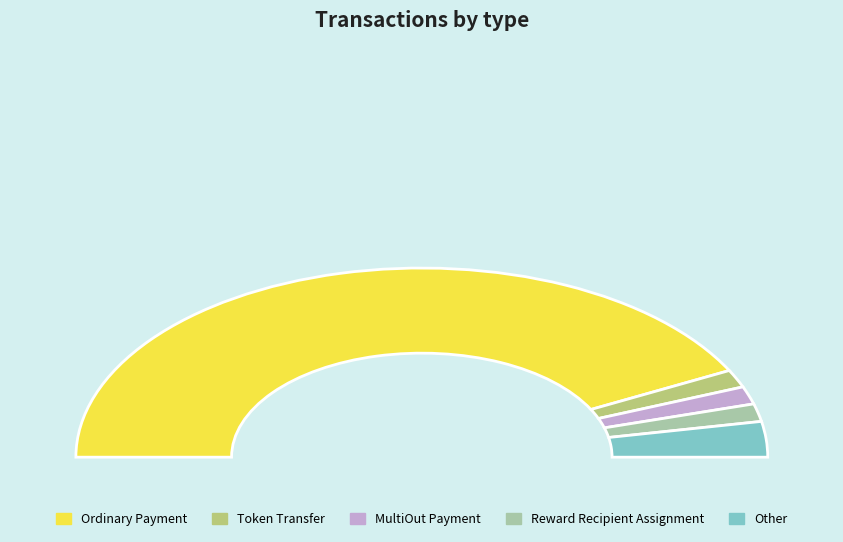

To the nearest percent, what is the average slice percentage?

20%